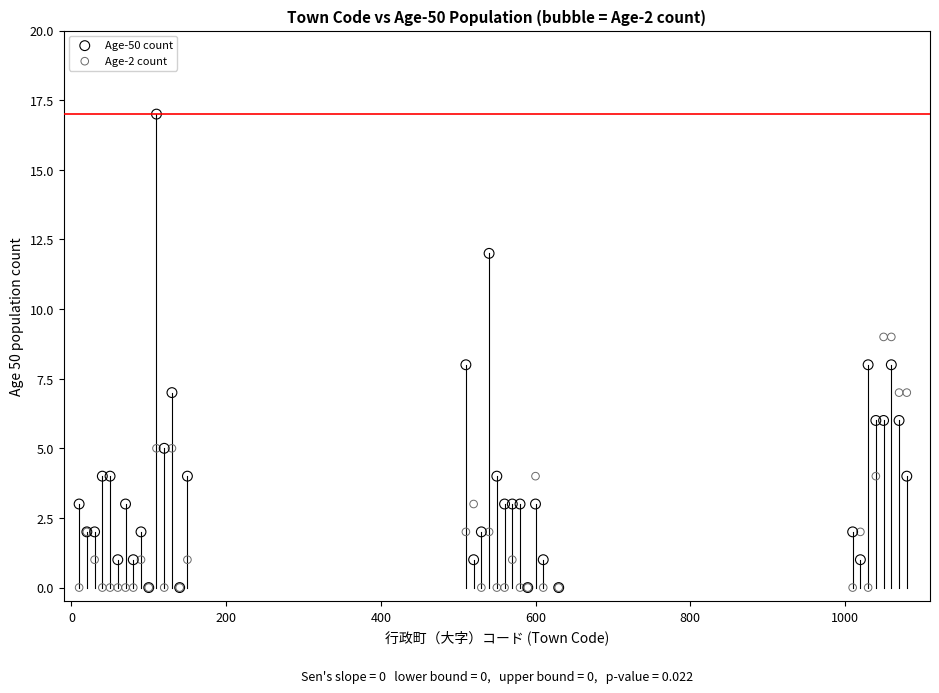

Which series has the widest spread of Y values?

Age-50 count